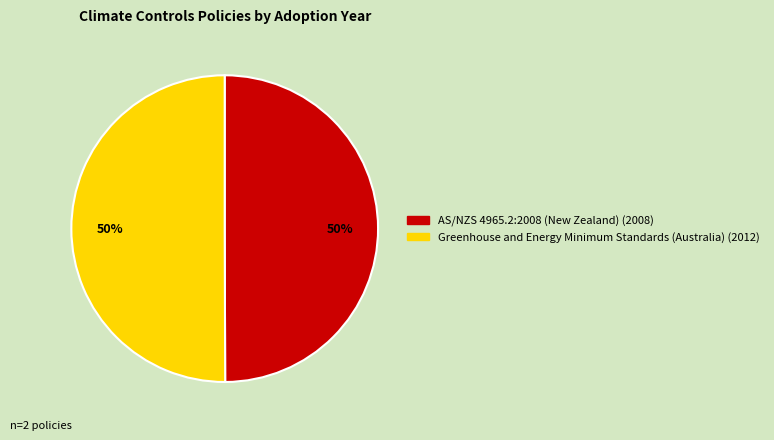

To the nearest percent, what is the average slice percentage?

50%